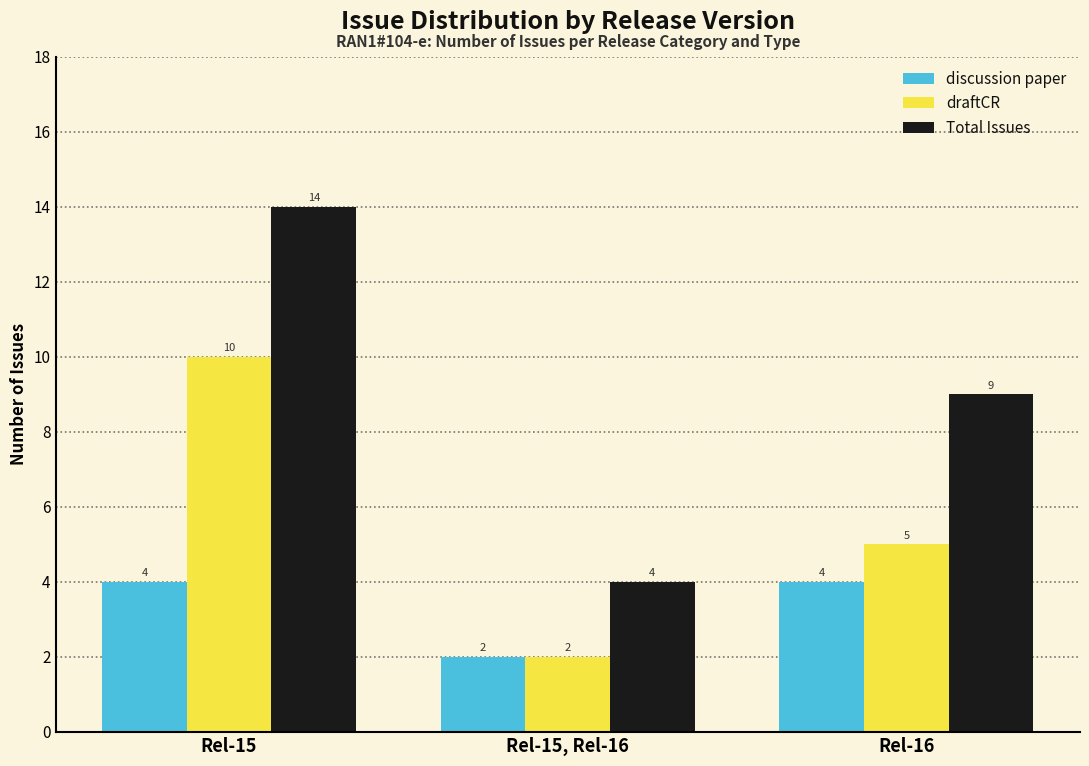

At which label does Total Issues first exceed 9?

Rel-15